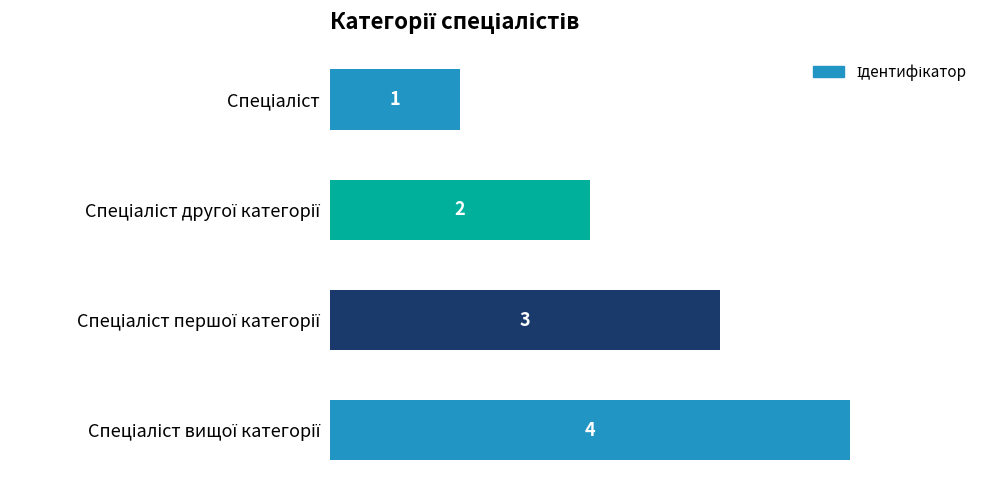

What is the maximum value shown in the chart?

4